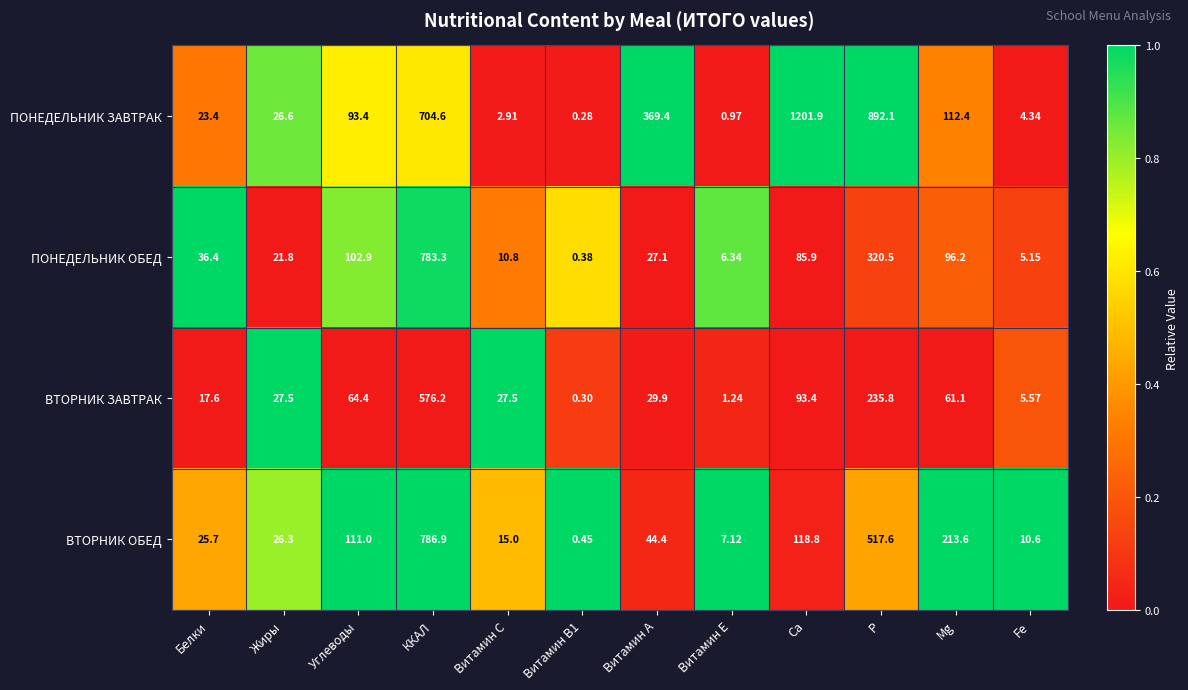

Which series has the largest total across all categories?

ПОНЕДЕЛЬНИК ЗАВТРАК